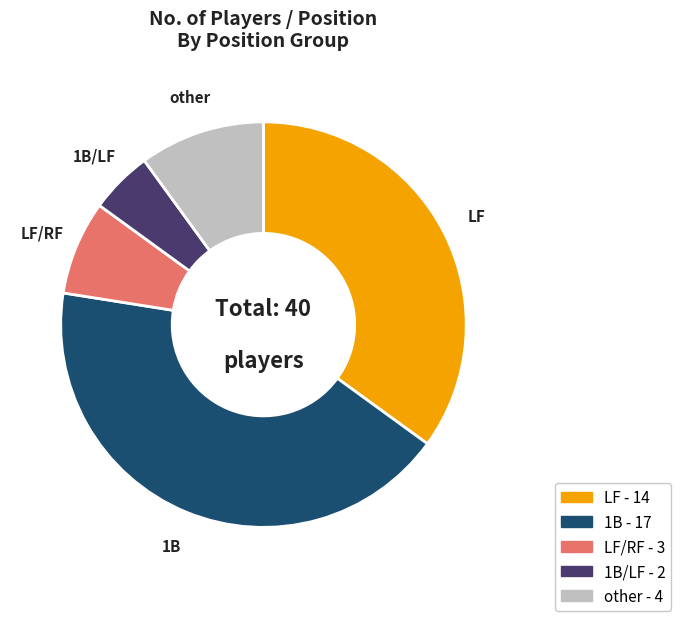

What is the largest slice in the pie chart?

1B